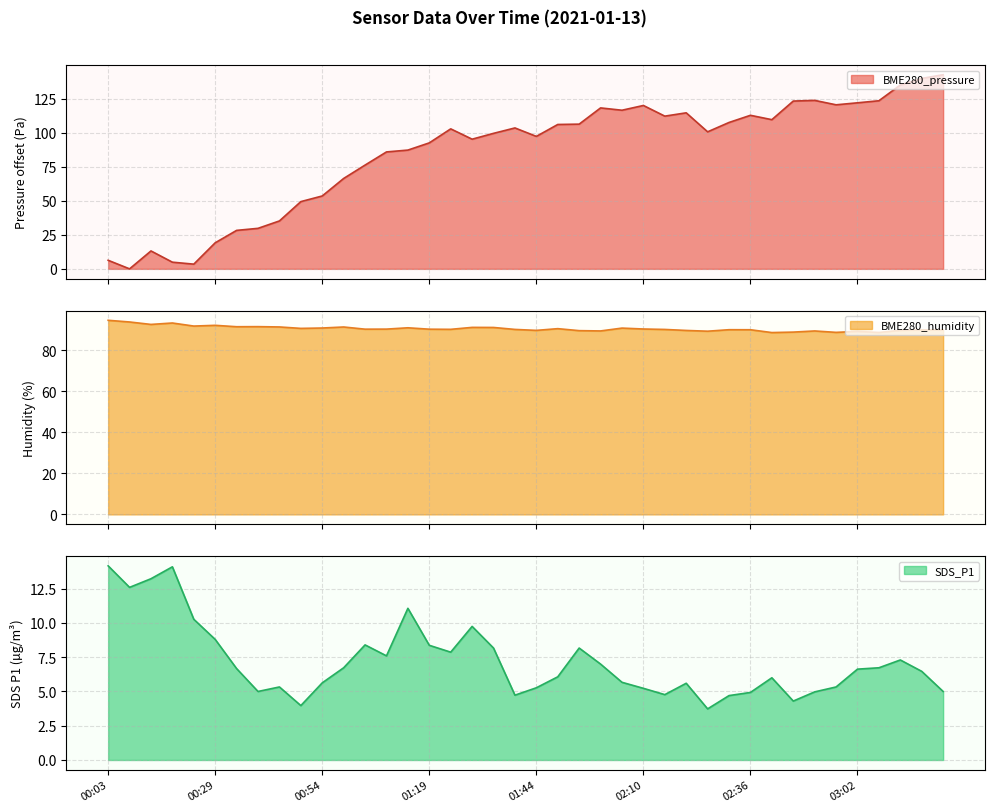

At which label does SDS_P1 reach its minimum?

02:26